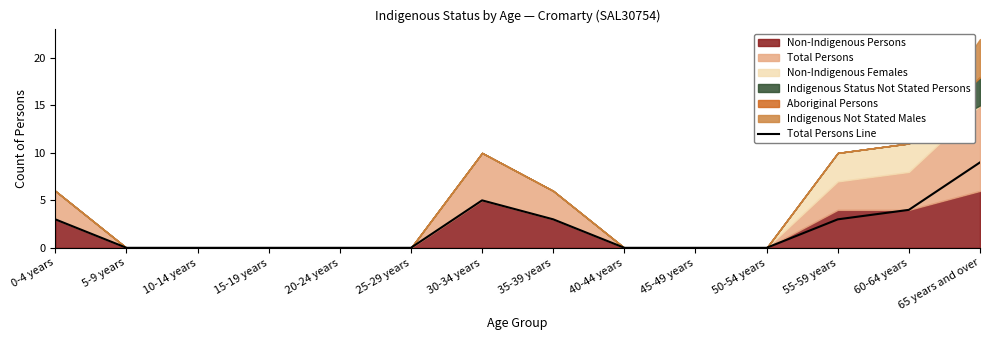

What is the difference between the values at 65 years and over and 60-64 years?

5